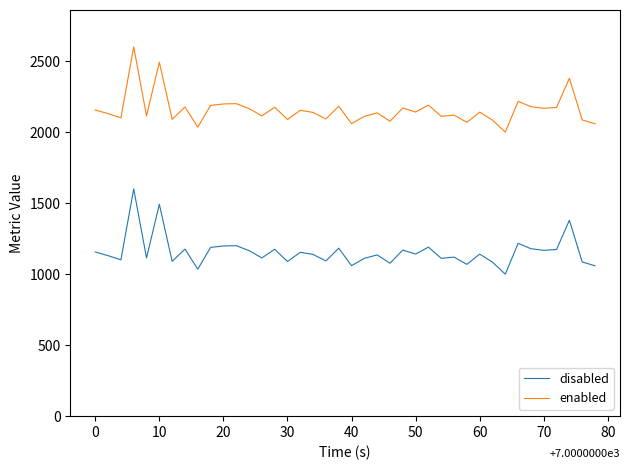

How many values in the enabled series are below 2141?

20